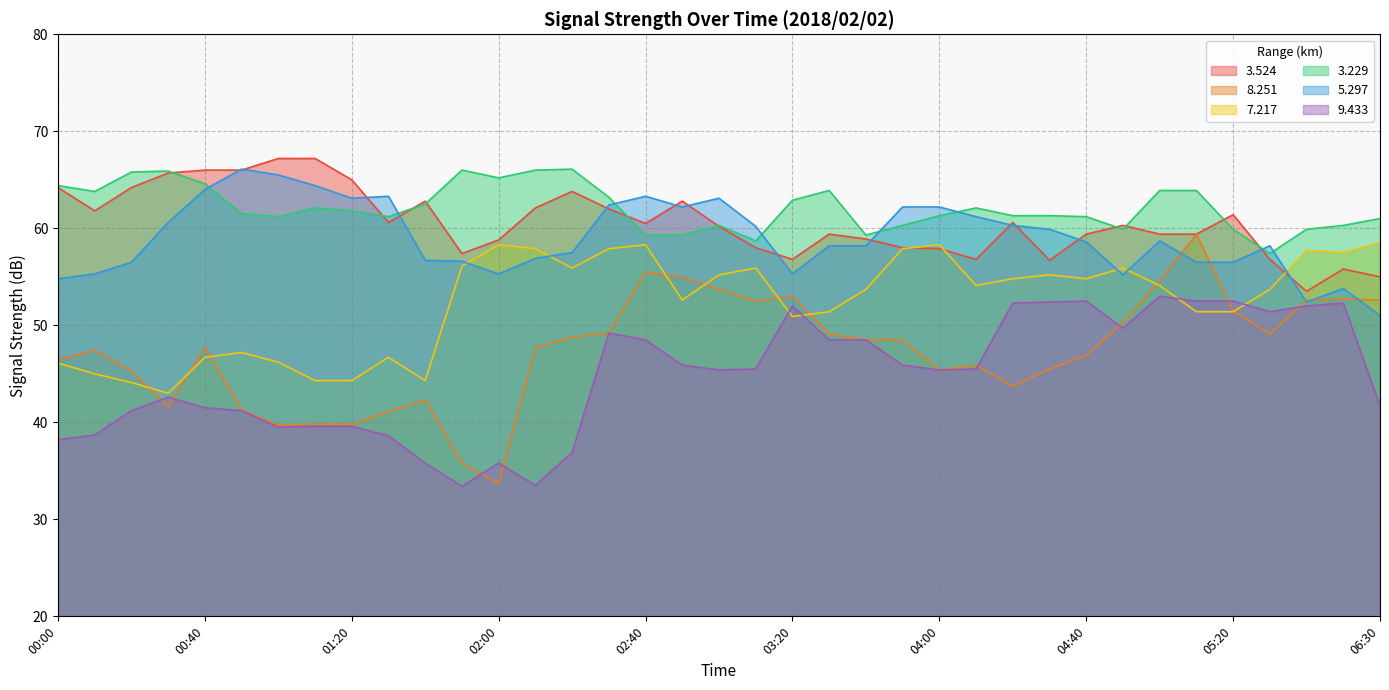

What is the label of the 6th point from the left?

00:50